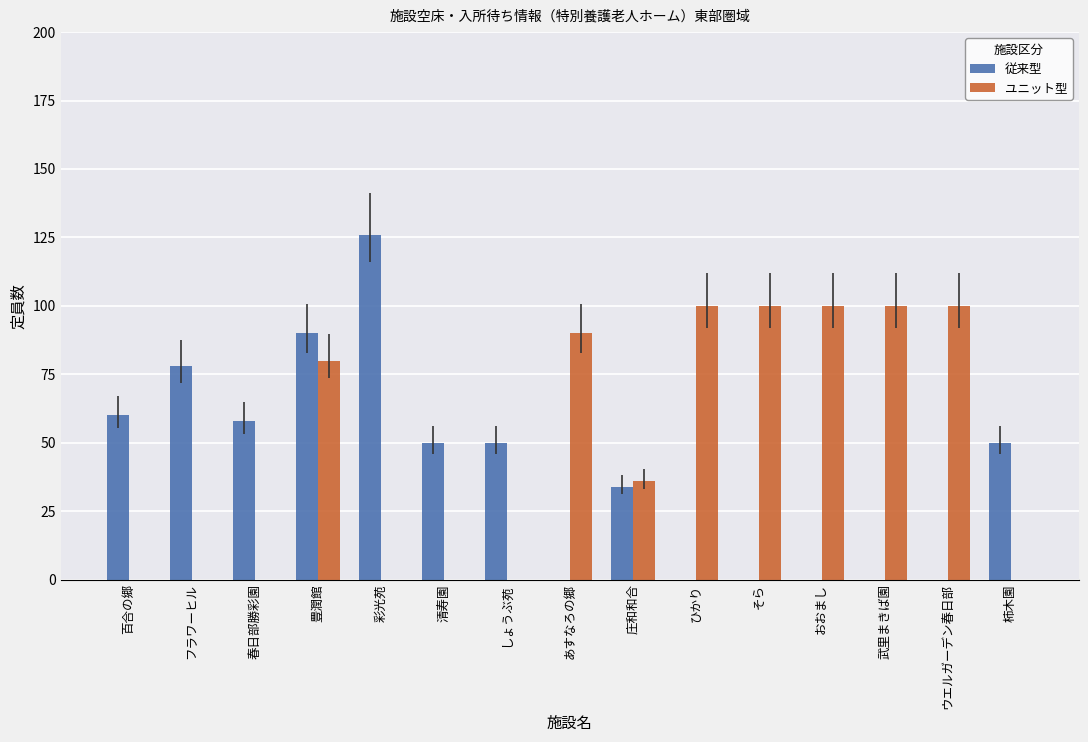

What is the sum of all 従来型 values?

596